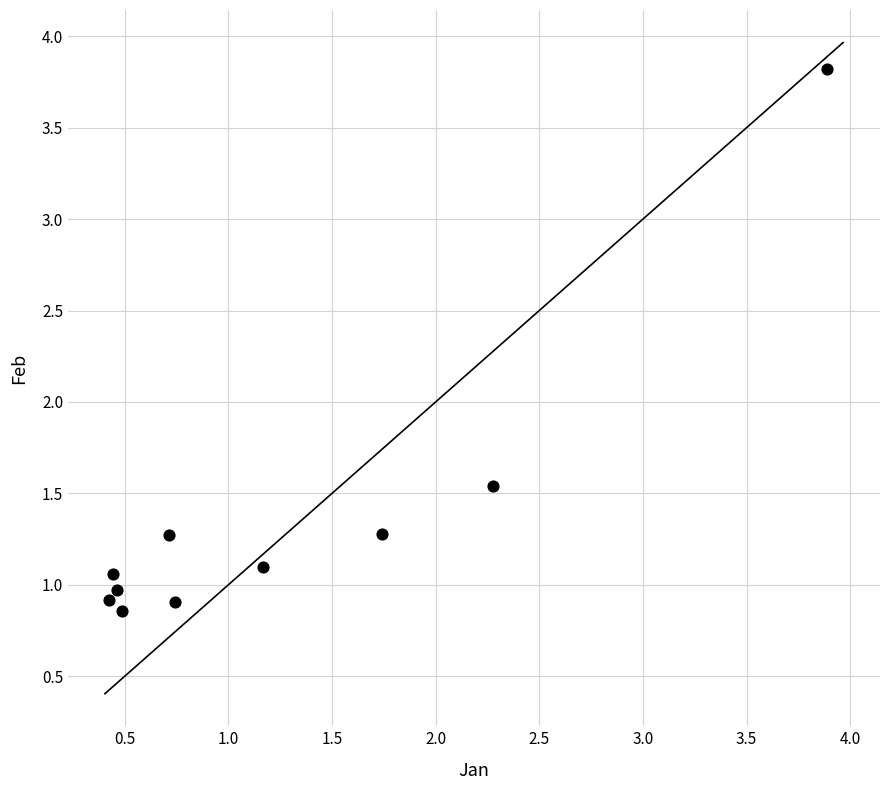

What is the average X value?

1.2